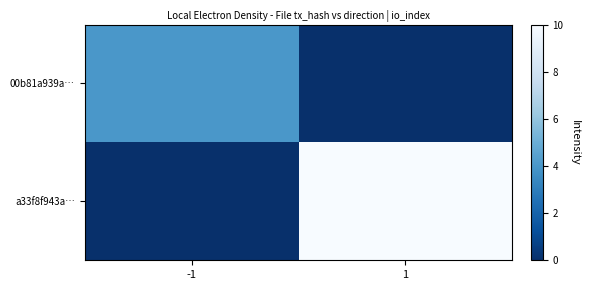

How many categories are shown in the chart?

2